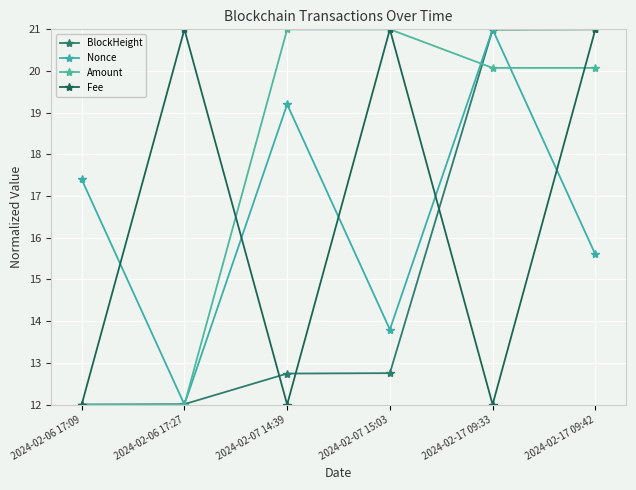

What is the greatest value displayed?

21.0